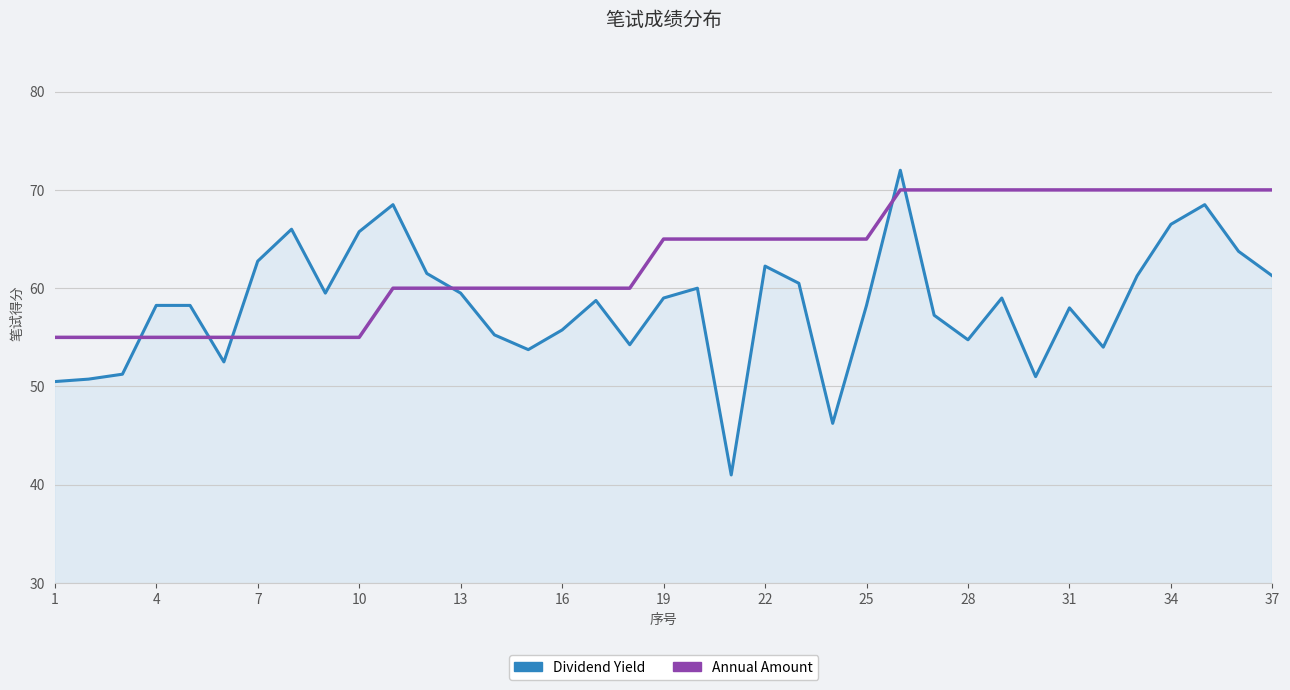

How many intersections are there between Annual Amount and Dividend Yield?

6